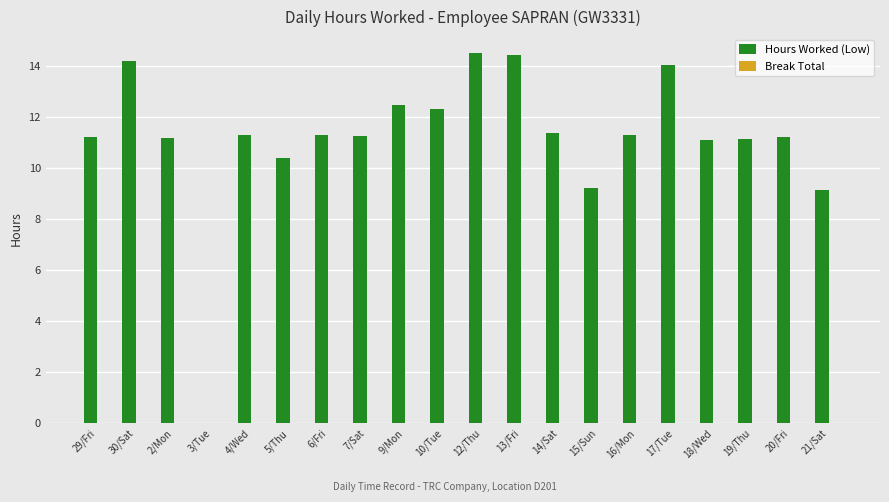

The chart shows a value of 10.4 at 5/Thu. True or false?

True